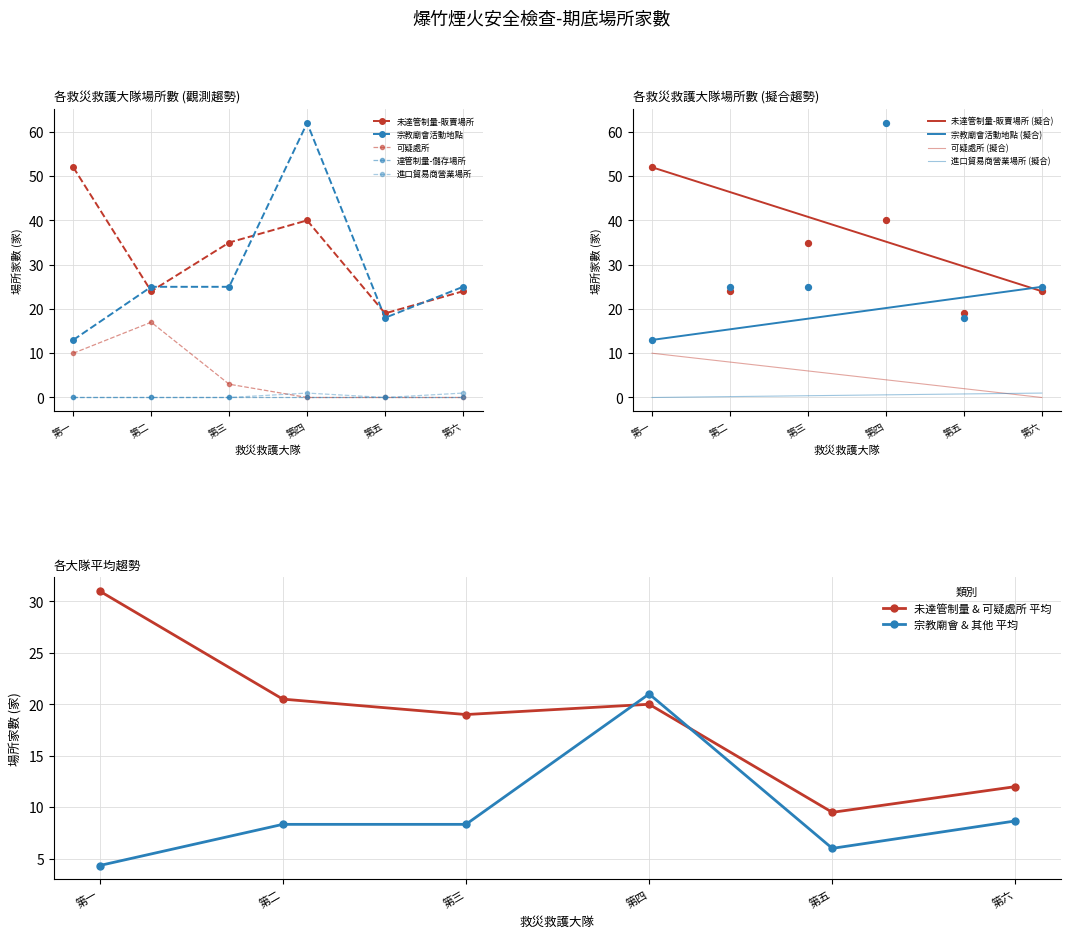

Which series has the widest spread of Y values?

宗教廟會活動地點